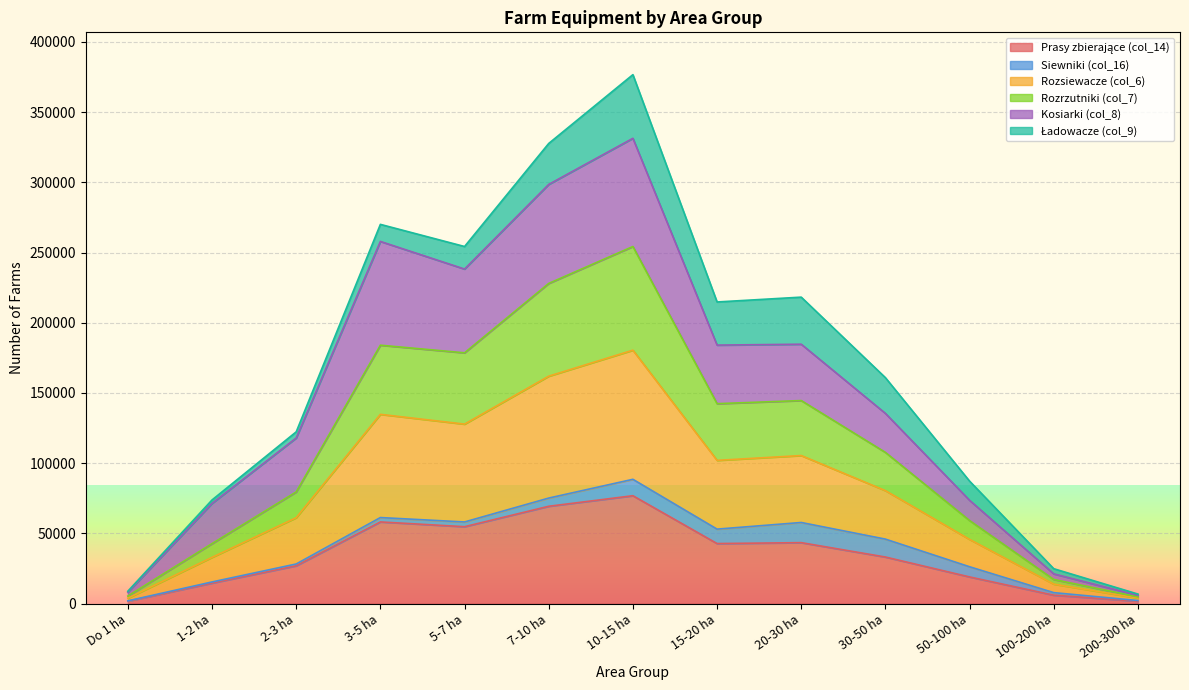

True or false: Prasy zbierające (col_14) and Rozsiewacze (col_6) cross at least once.

False